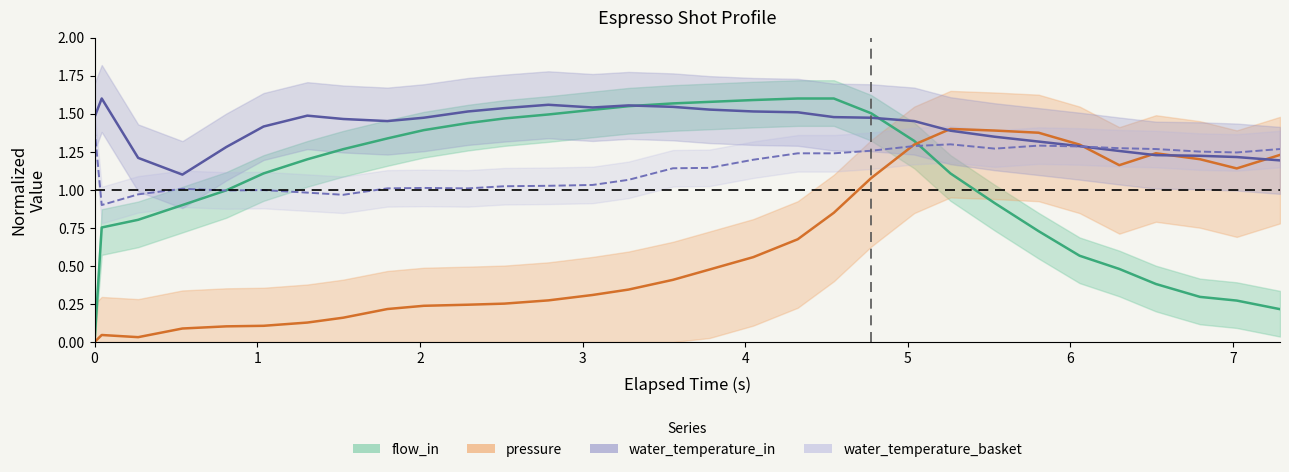

Which series has the largest total across all categories?

water_temperature_in